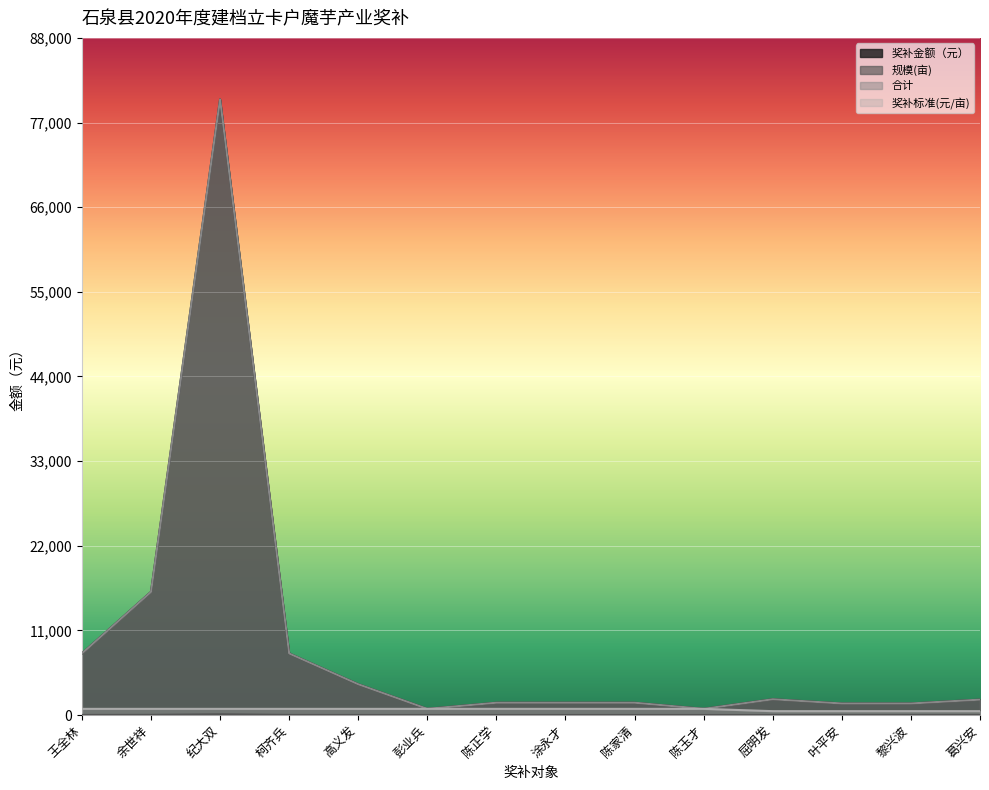

At which label does 规模(亩) reach its peak?

纪大双